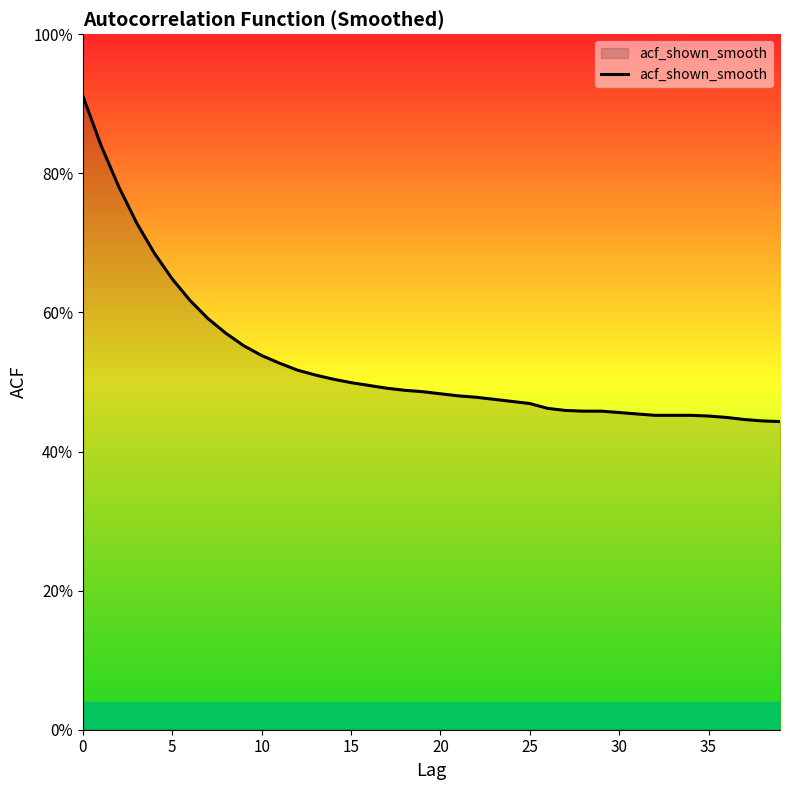

What is the label of the 37th point from the left?

36